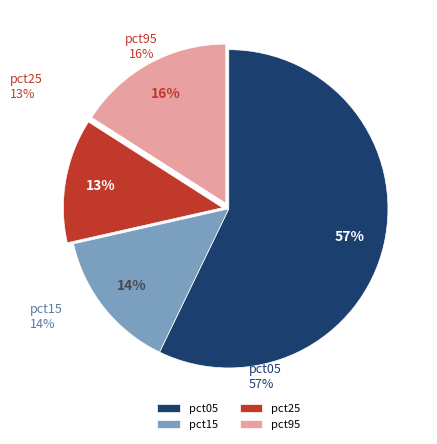

What percentage is the pct15 slice, to the nearest percent?

14%